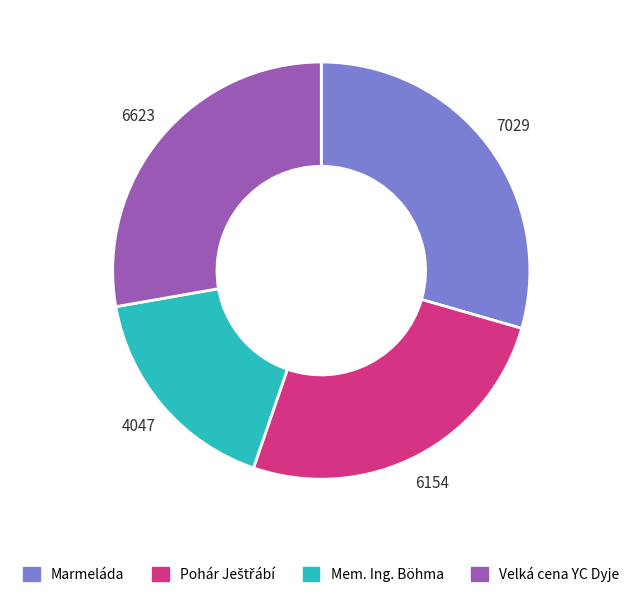

Does any single category account for the majority?

No